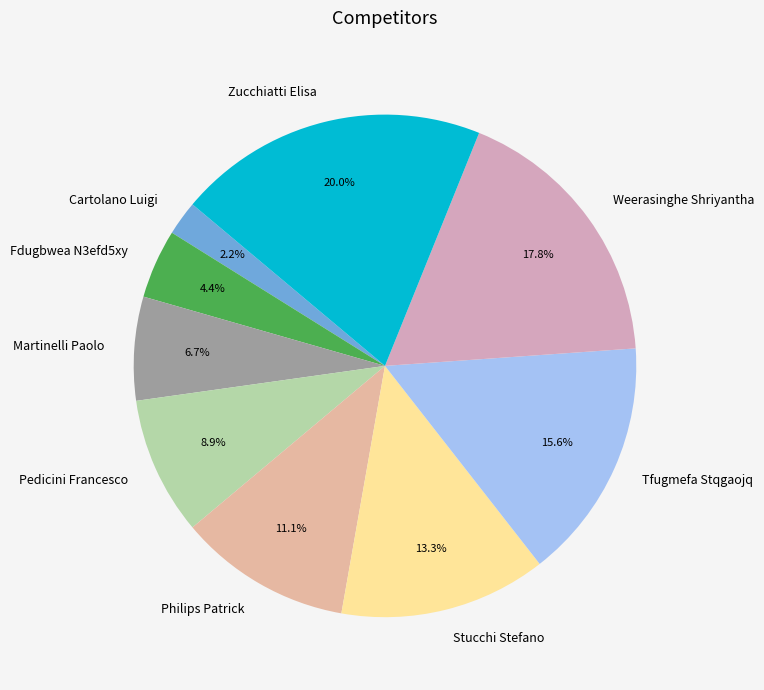

Which category has the biggest portion of the pie?

Zucchiatti Elisa